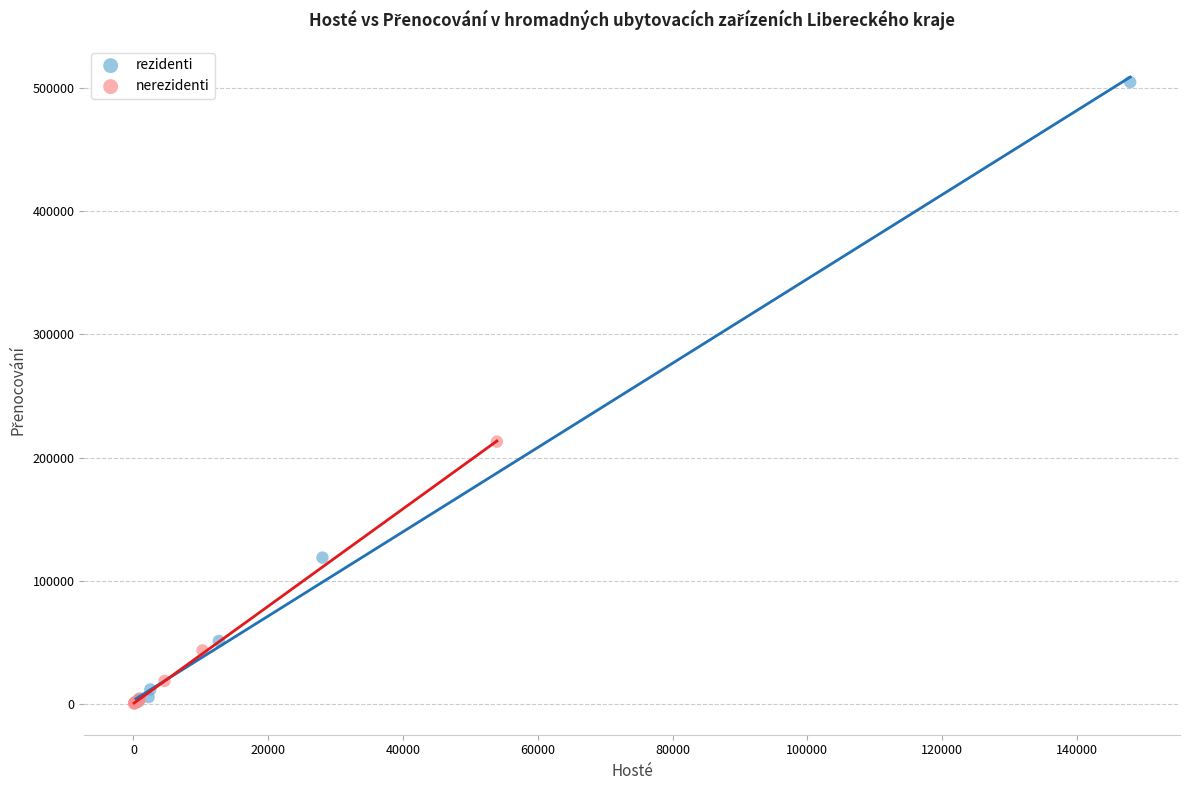

Which series has the largest Y range (max minus min)?

rezidenti